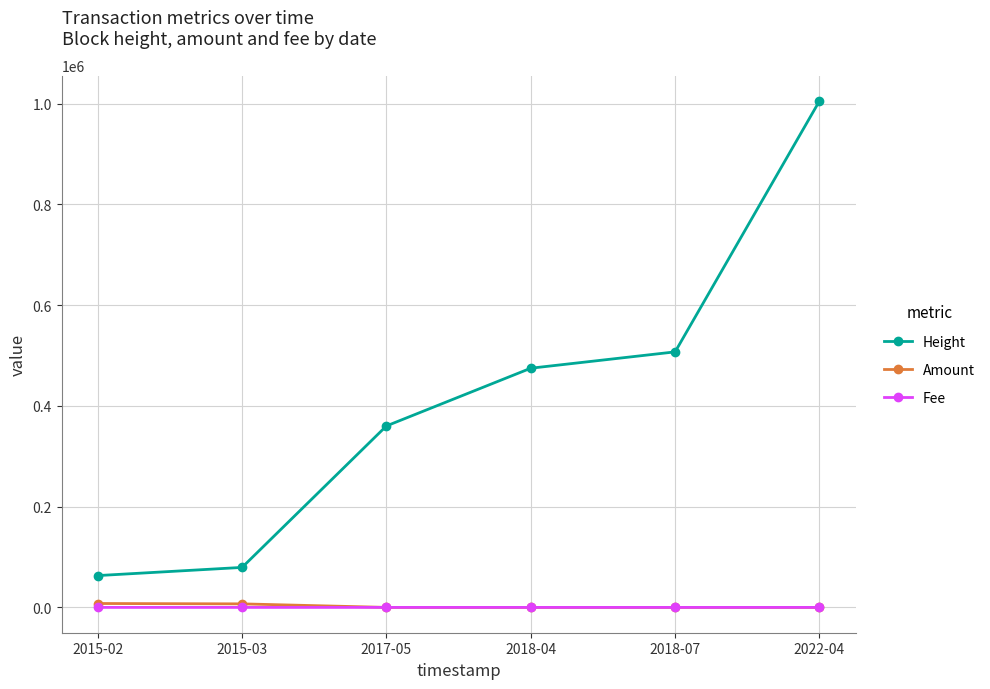

At which category is the sum across all series the highest?

2022-04